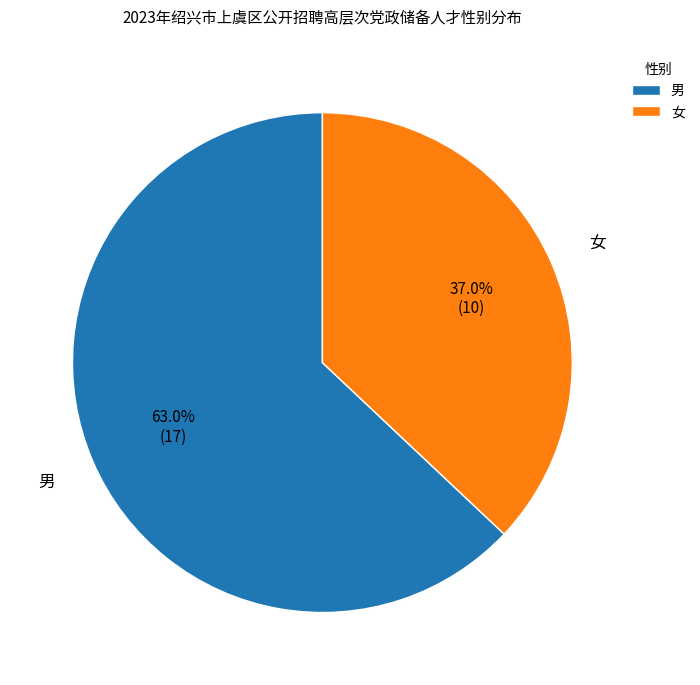

Rank the categories by value from highest to lowest.

男, 女